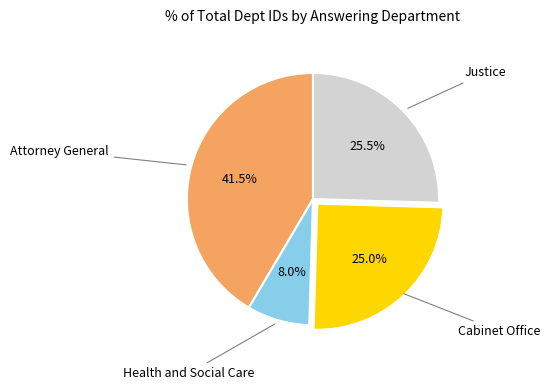

Does any single category account for the majority?

No